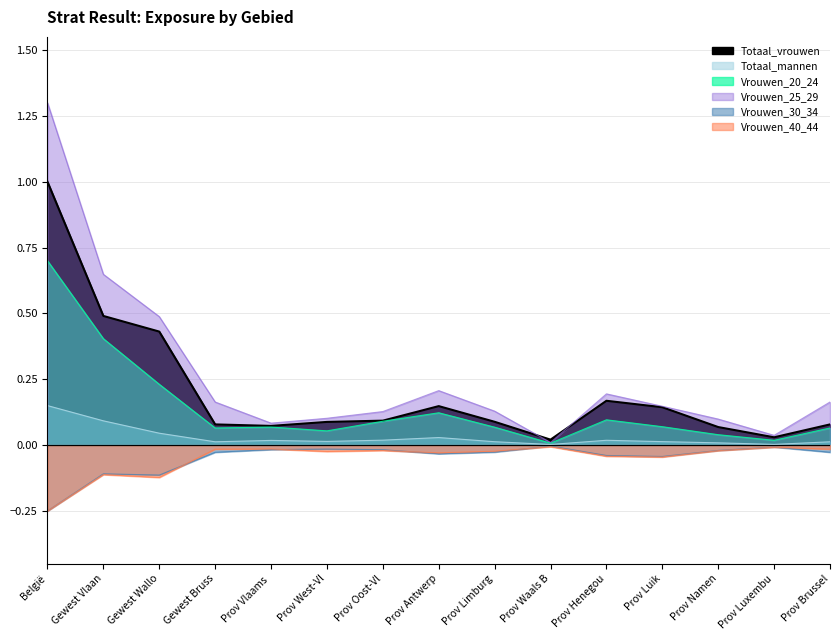

Is it true that Totaal_vrouwen equals 1.0 at België?

True